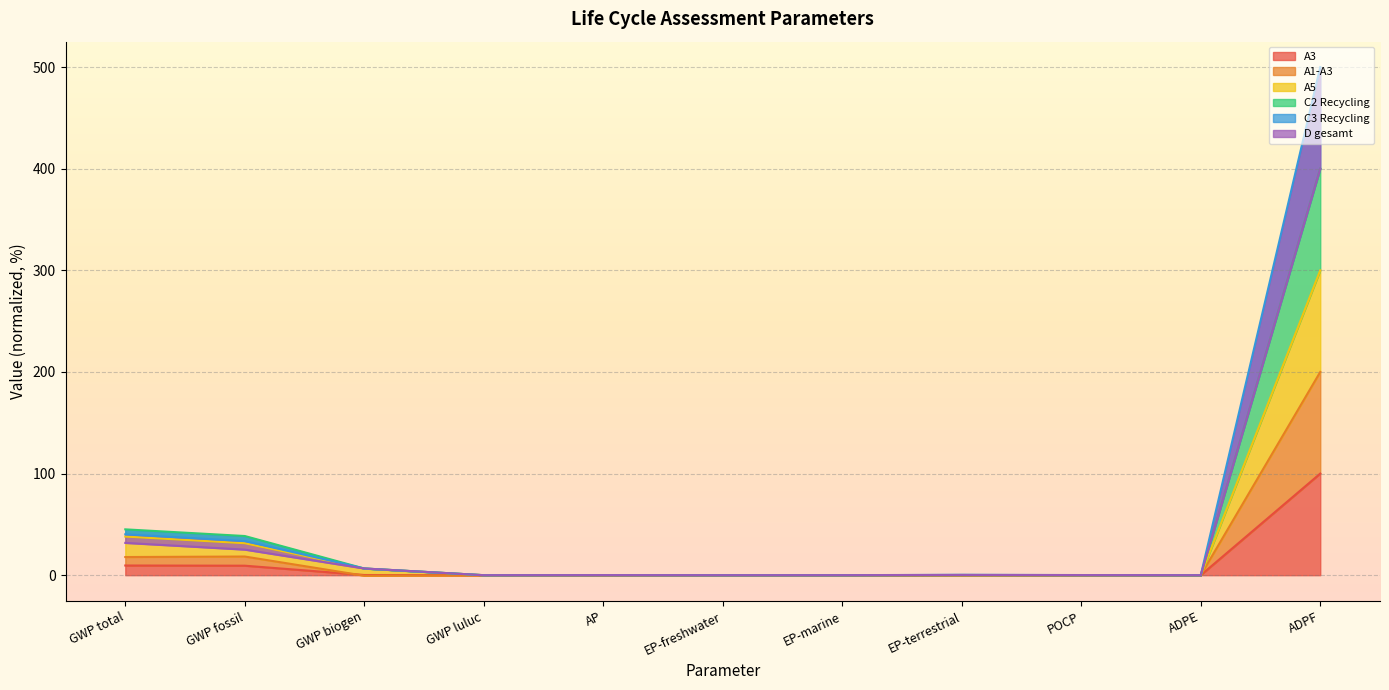

What is the label of the 9th point from the left?

POCP